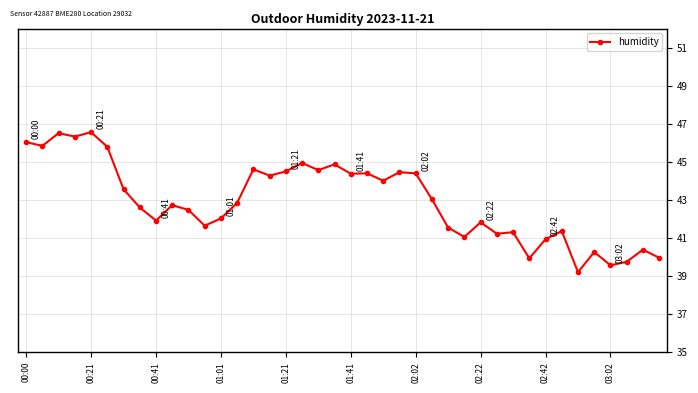

What is the smallest value displayed?

39.2